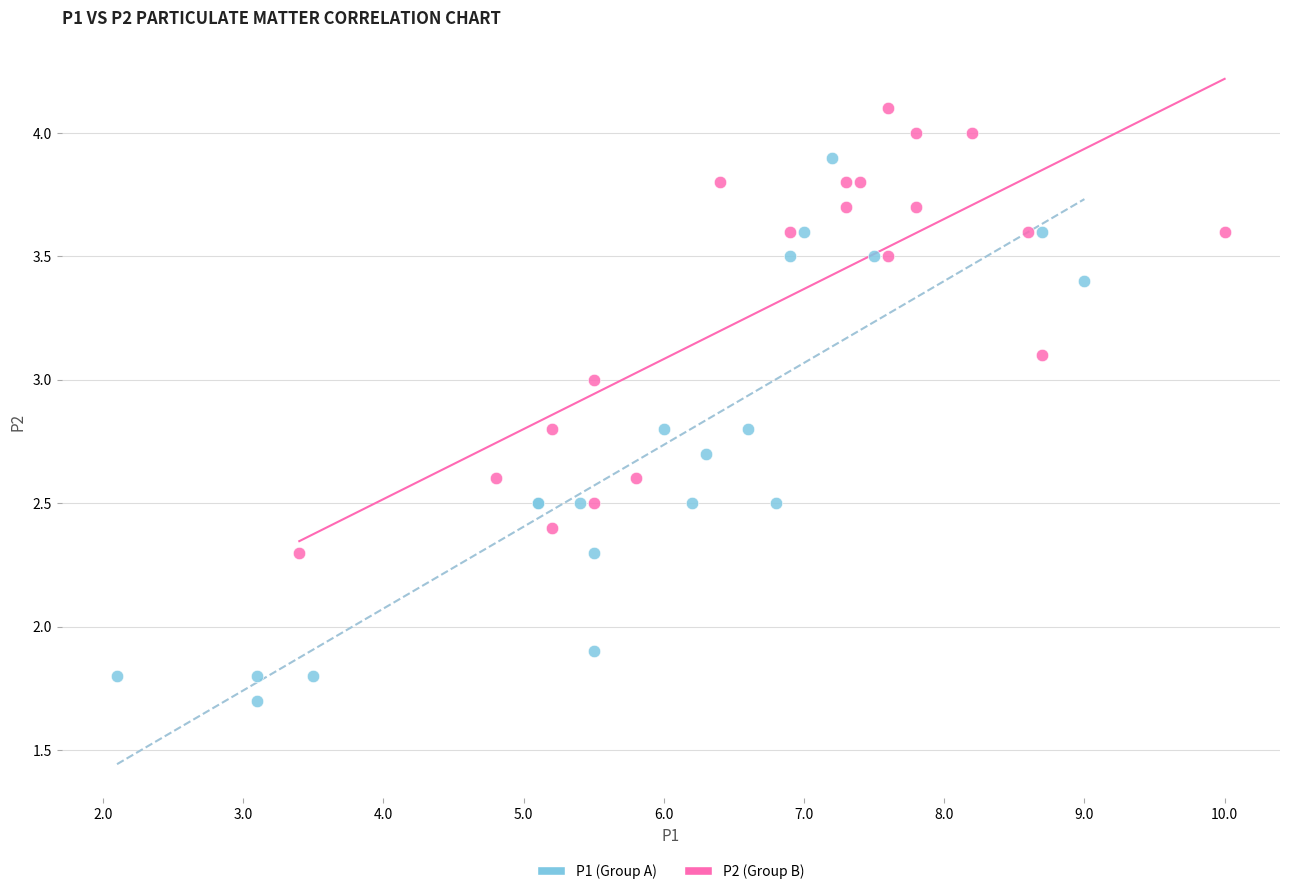

Which series reaches the minimum Y coordinate?

P1 (Group A)